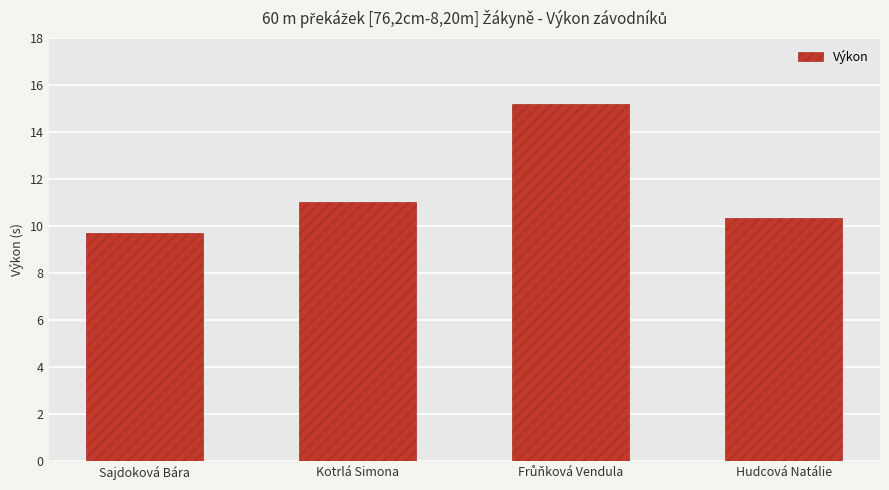

True or false: the data shows 11.0 at Kotrlá Simona.

True